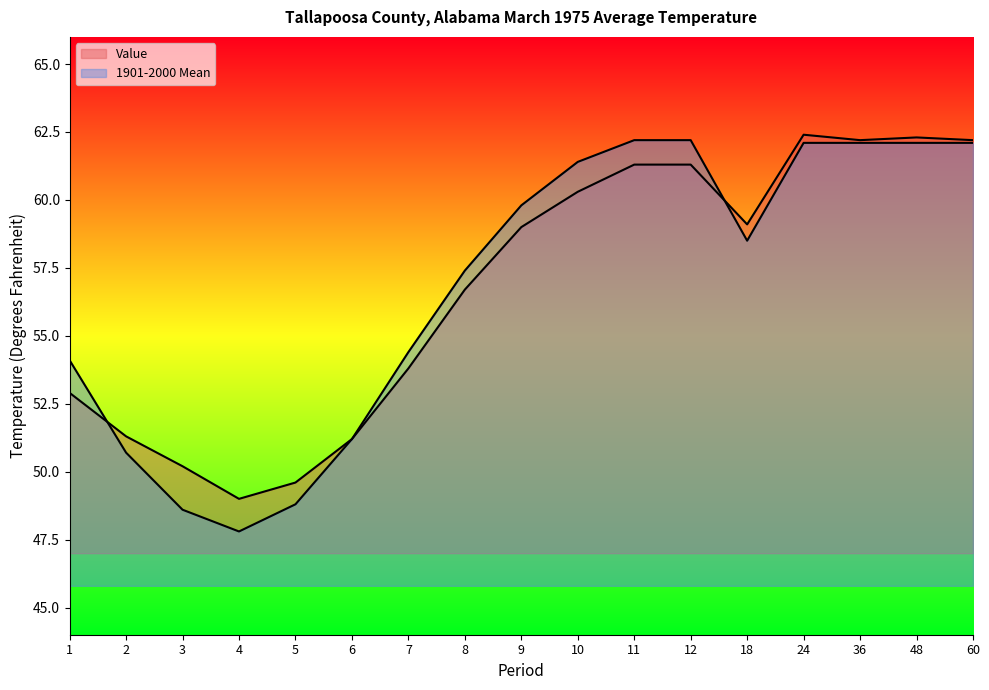

At which category is the sum across all series the highest?

24